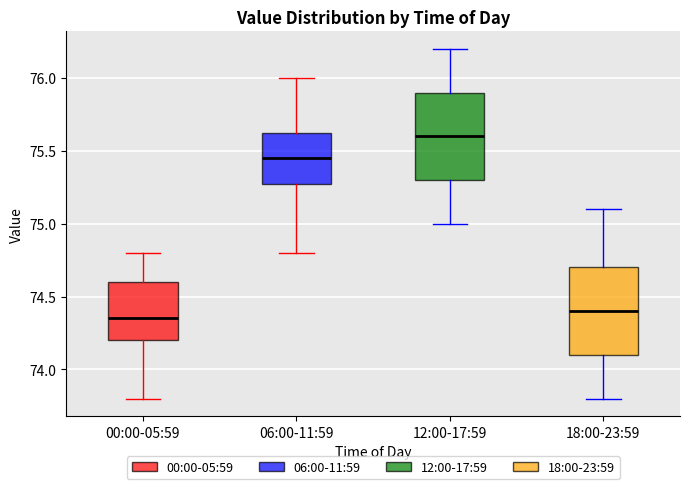

Which box has the highest median line?

12:00-17:59